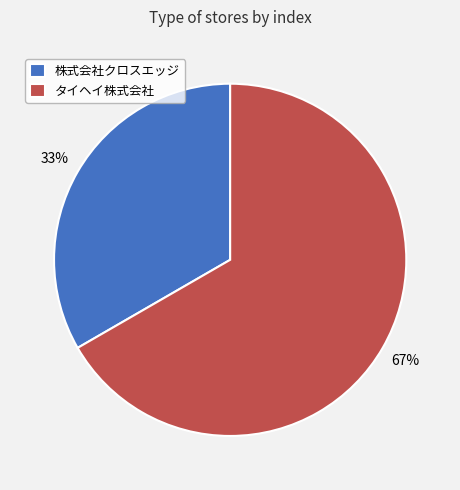

What percentage is the 株式会社クロスエッジ slice, to the nearest percent?

33%